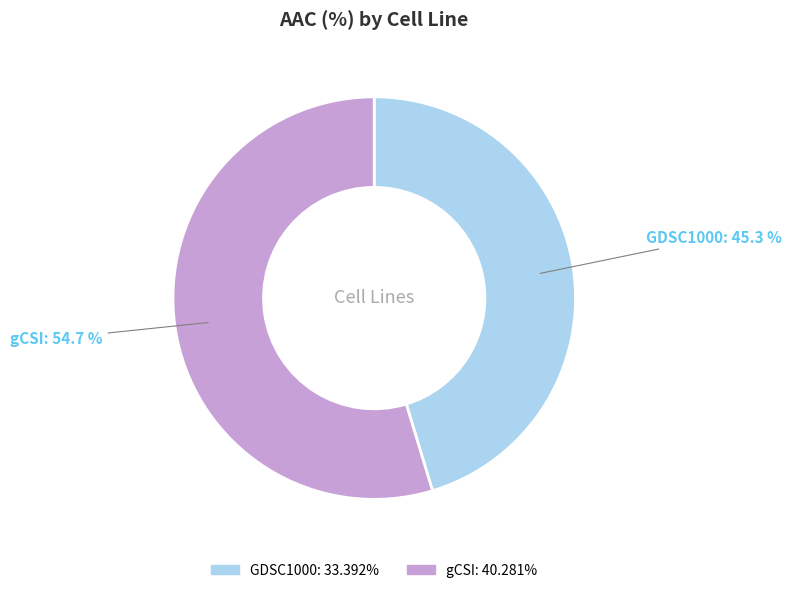

To the nearest percent, what is the average slice percentage?

50%